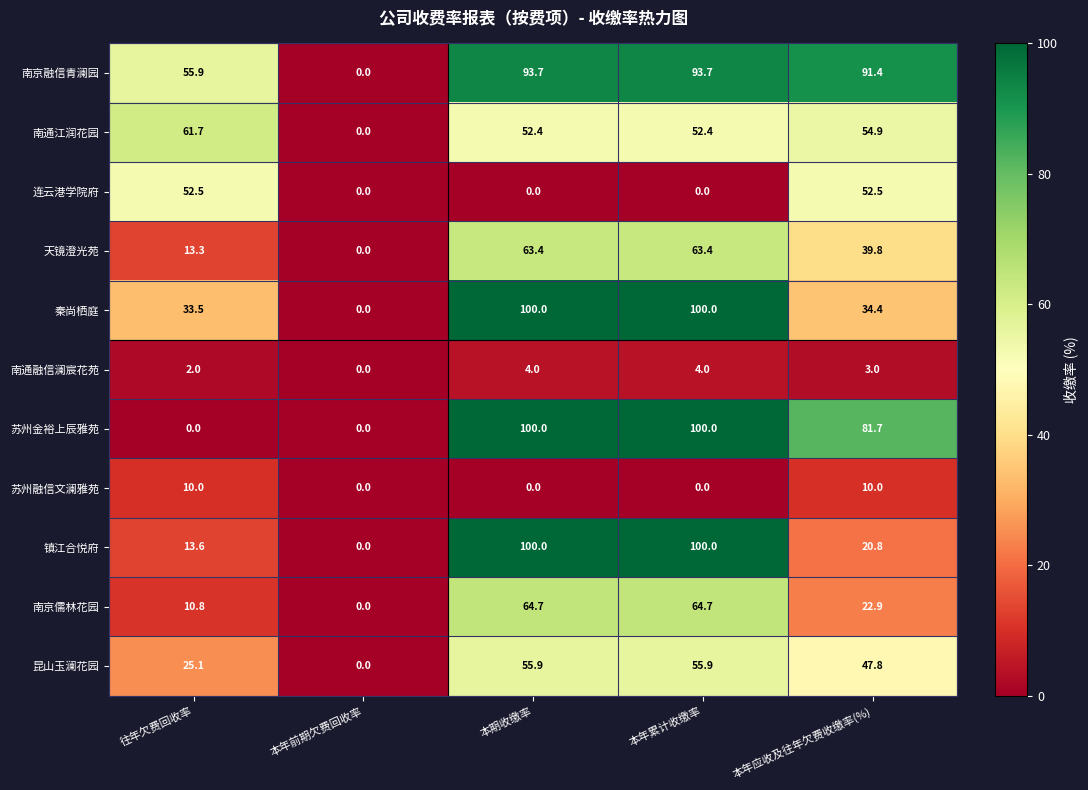

Between 往年欠费回收率 and 本年应收及往年欠费收缴率(%), which series saw the biggest shift?

苏州金裕上辰雅苑